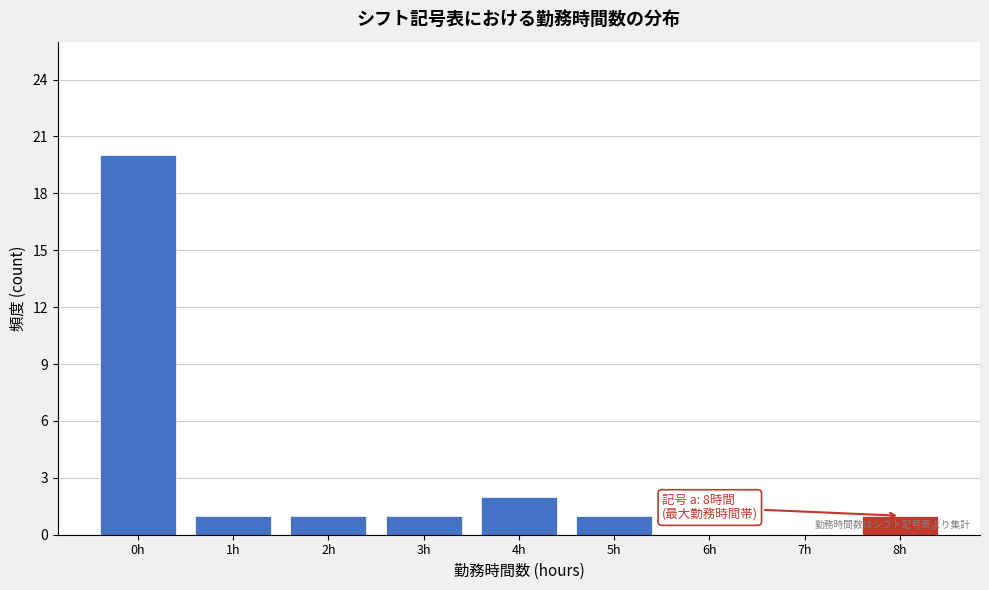

Reading left to right, extract all data points from this chart.

0h=20	1h=1	2h=1	3h=1	4h=2	5h=1	6h=0	7h=0	8h=1